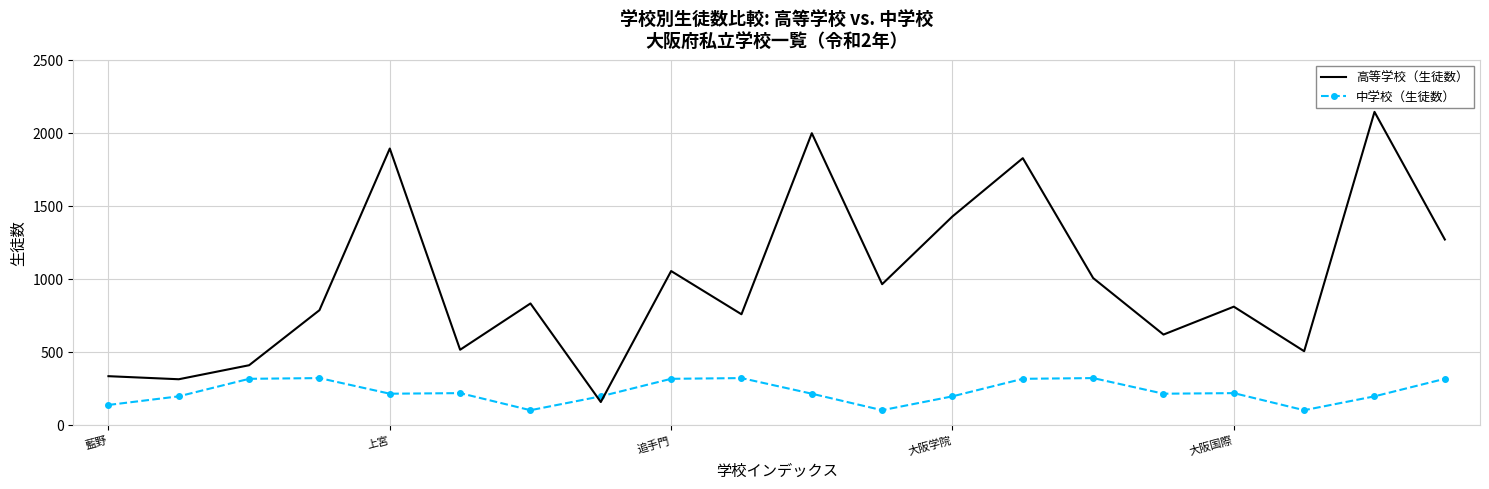

What is the highest value of the 中学校（生徒数） series?

321